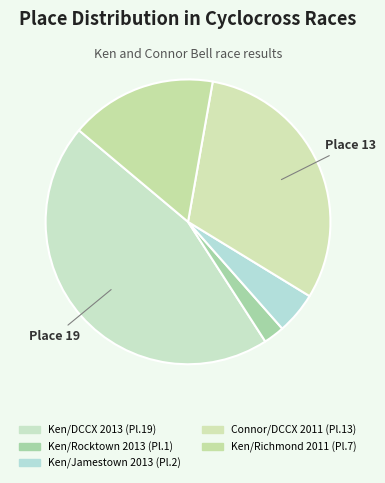

Which slice is the smallest?

Ken/Rocktown 2013